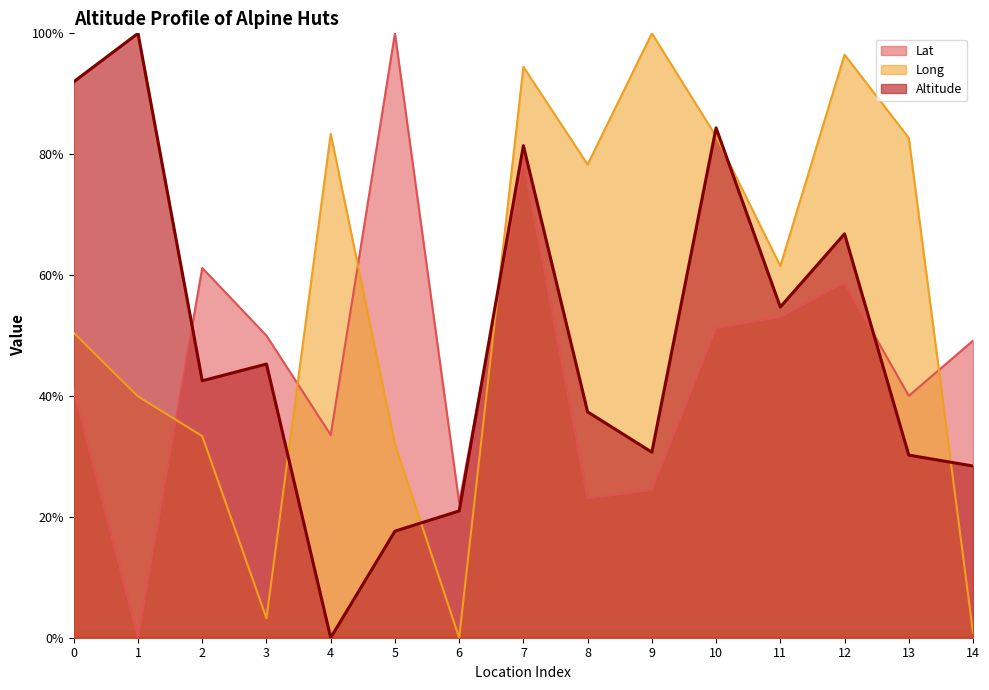

Read the Long value at 5.

32.0